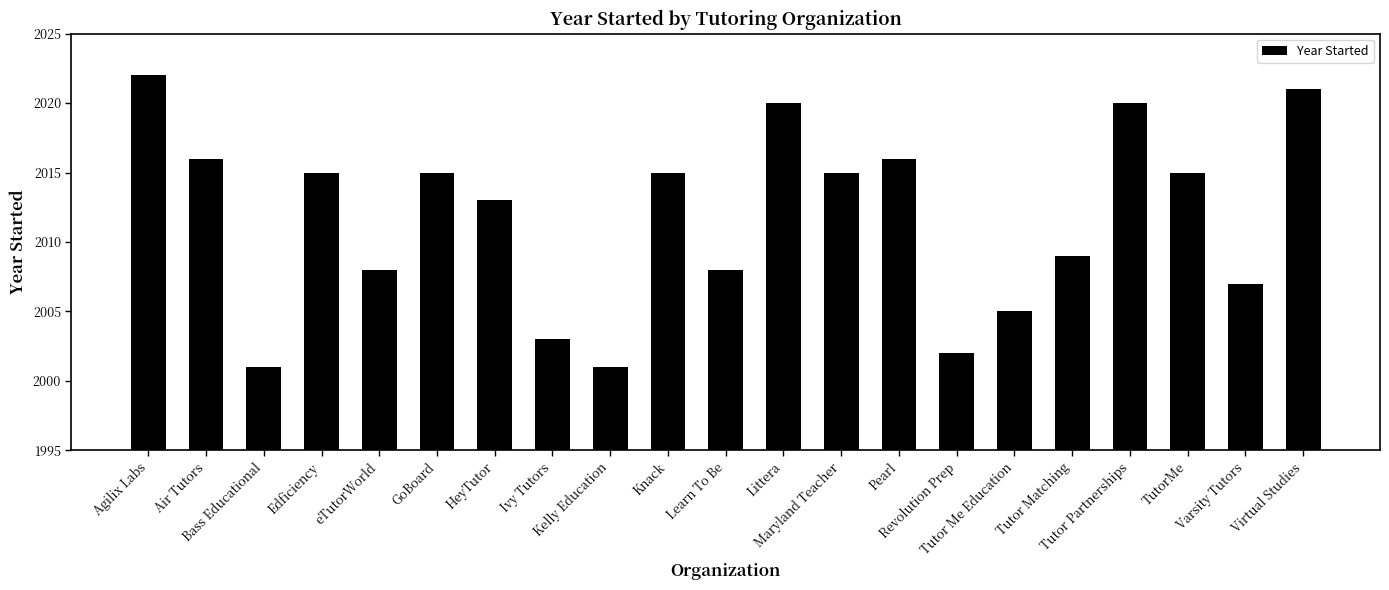

What is the value of the 9th bar from the left?

2001